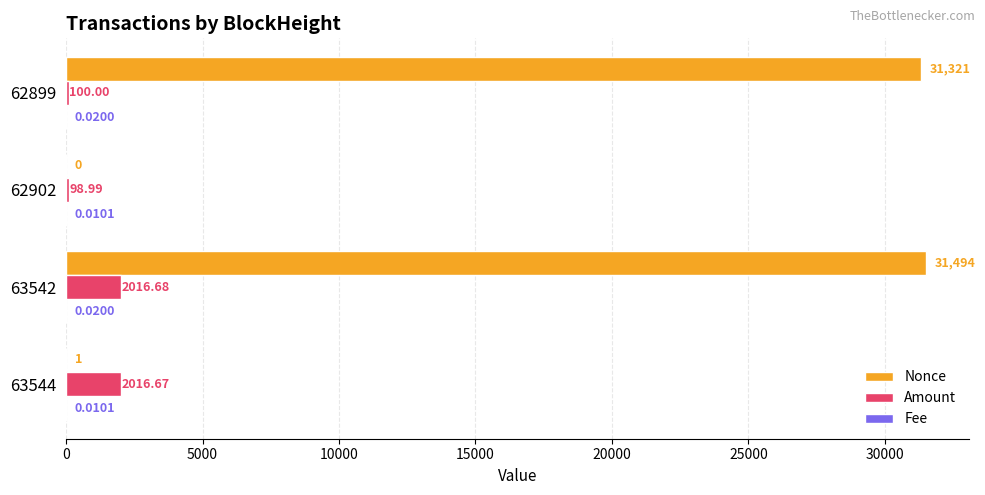

At which category is the sum across all series the highest?

63542